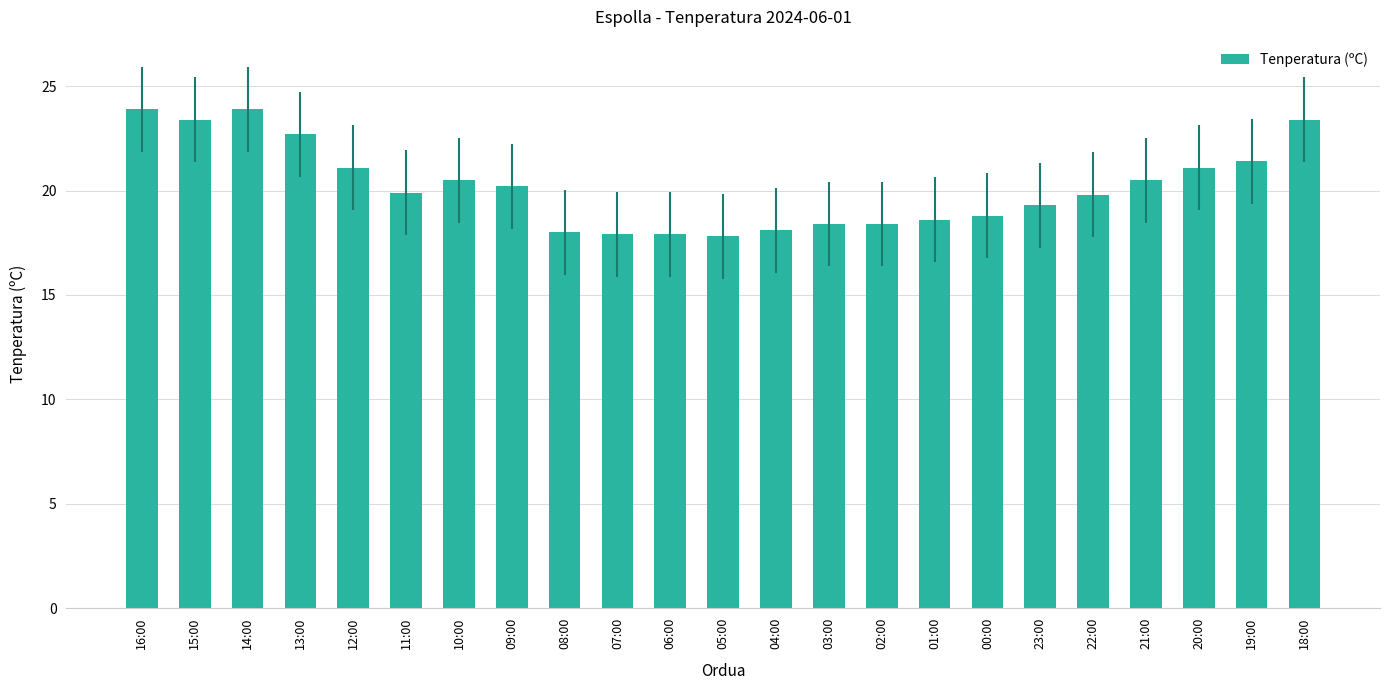

The value at 15:00 is 23.4. True or false?

True